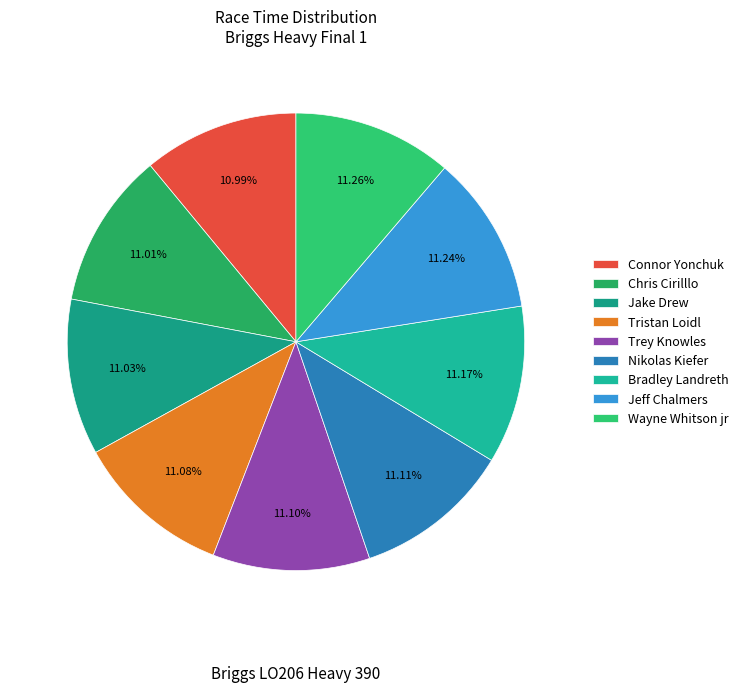

How many segments does this pie chart have?

9